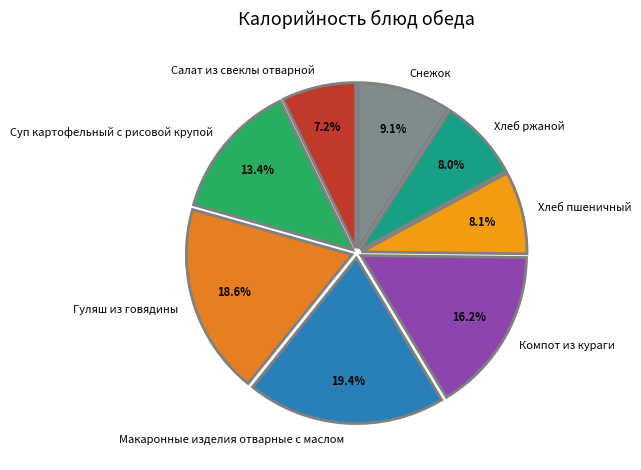

What percentage is the Суп картофельный с рисовой крупой slice, to the nearest percent?

13%